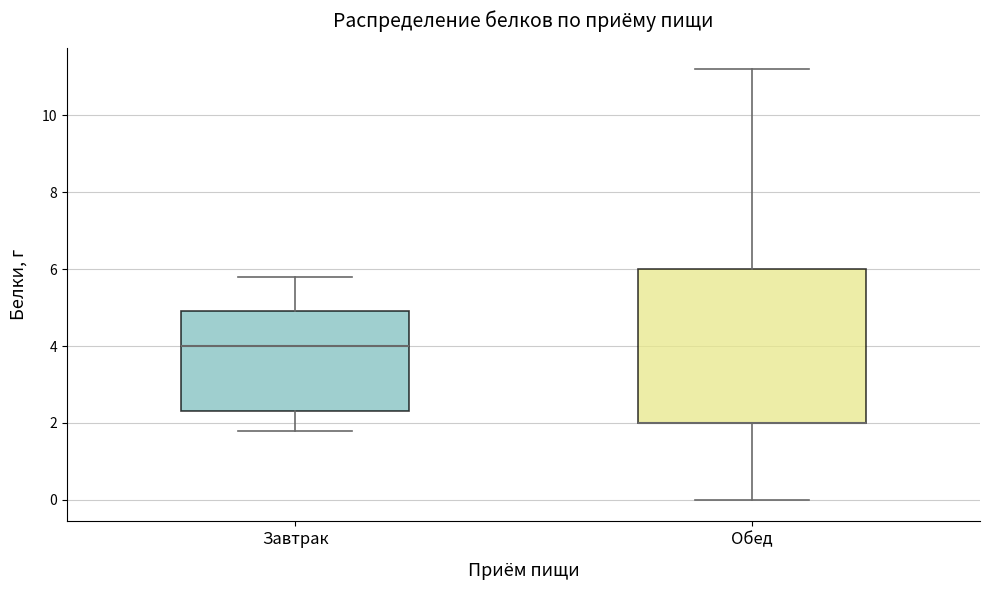

Where is the lower edge of the box for Обед on the y-axis? The values are not printed on the chart, so give them approximately, as read against the axis.

2.0